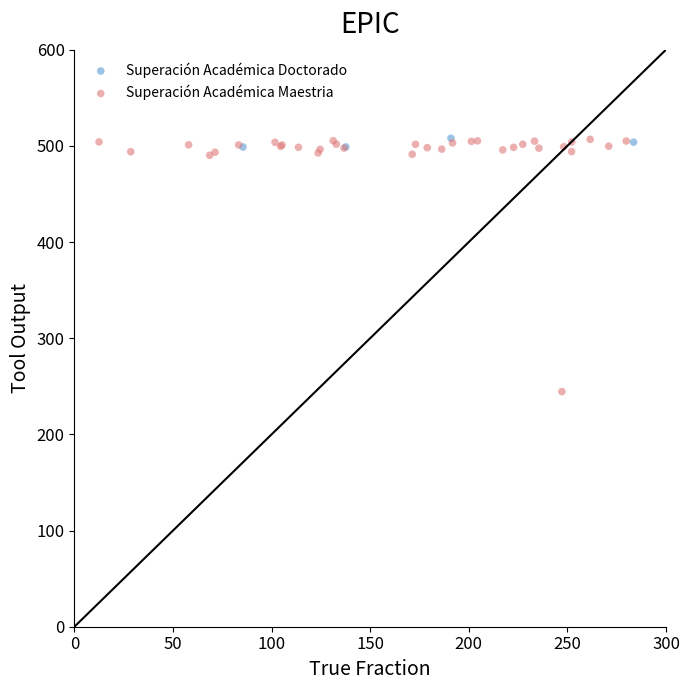

Which series has the widest spread of Y values?

Superación Académica Maestria